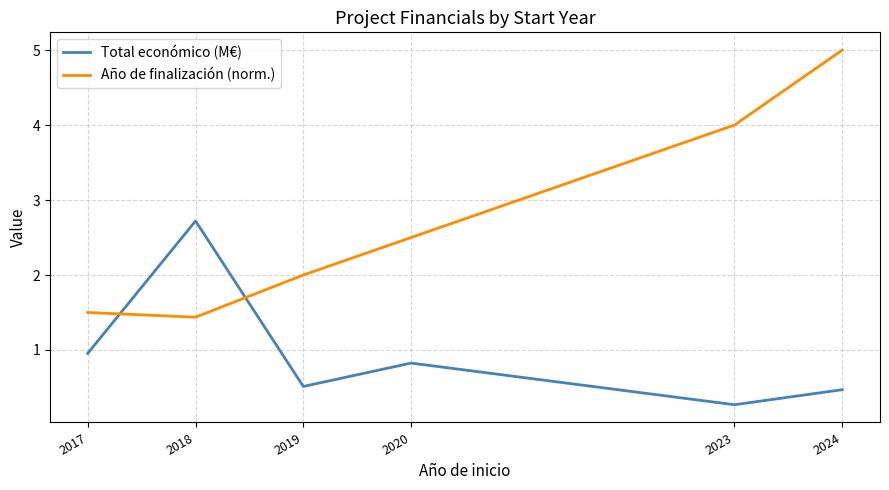

Is this an area chart (filled region under the line)?

No